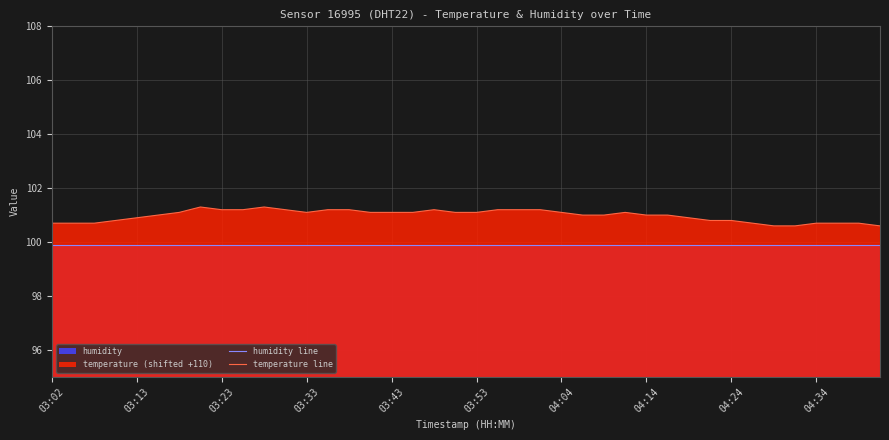

At which label does humidity line reach its peak?

03:02